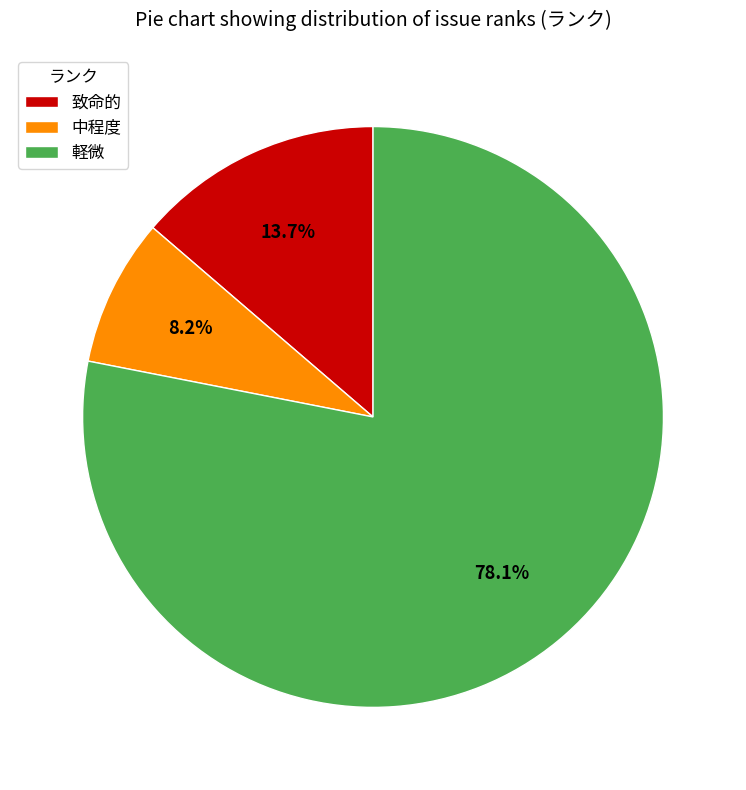

Rank the categories by value from lowest to highest.

中程度, 致命的, 軽微